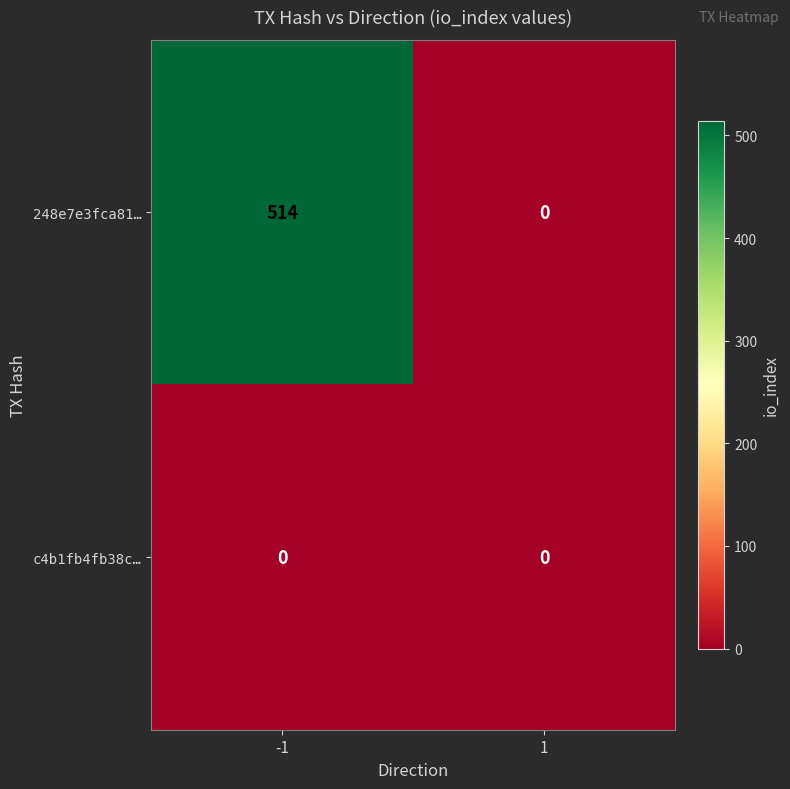

List the series in order of their peak value, highest first.

248e7e3fca81…, c4b1fb4fb38c…